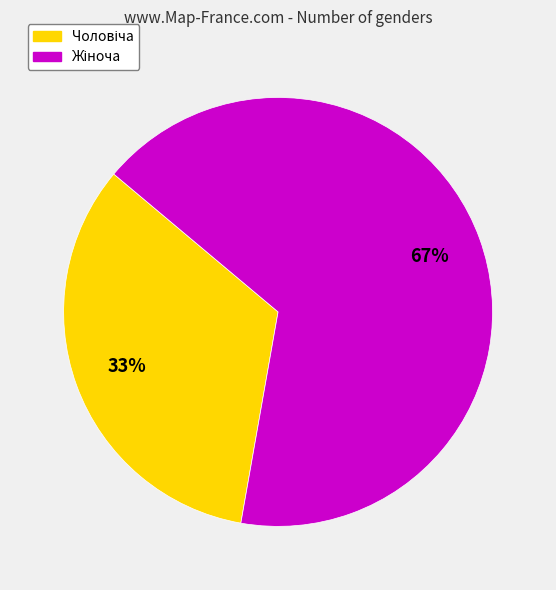

Is there a majority slice in this chart?

Yes